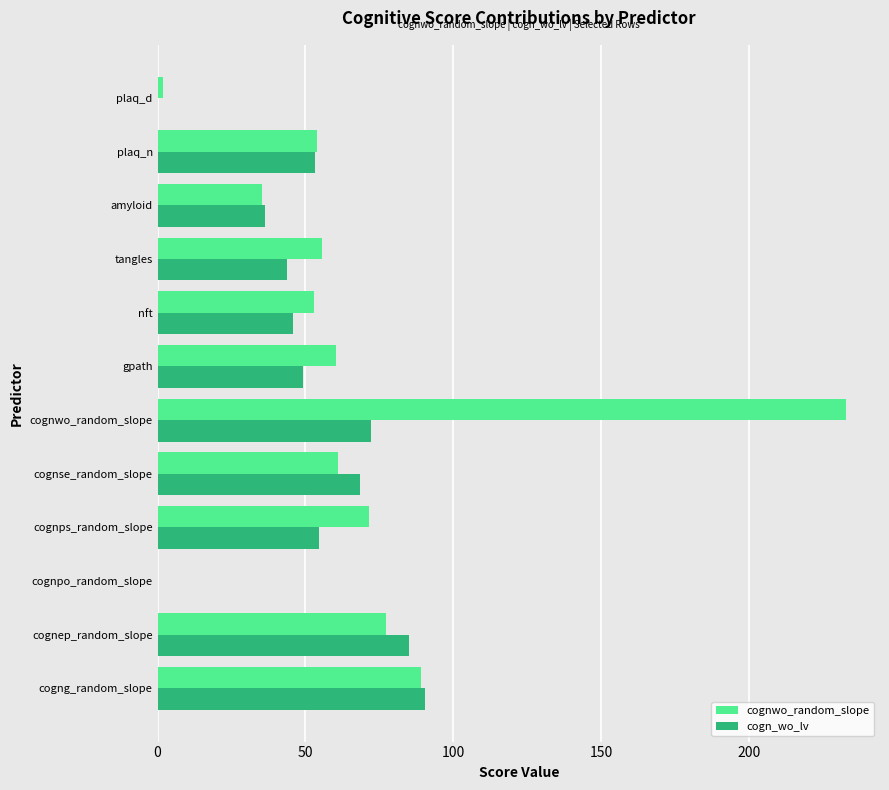

At which category is the sum across all series the highest?

cognwo_random_slope